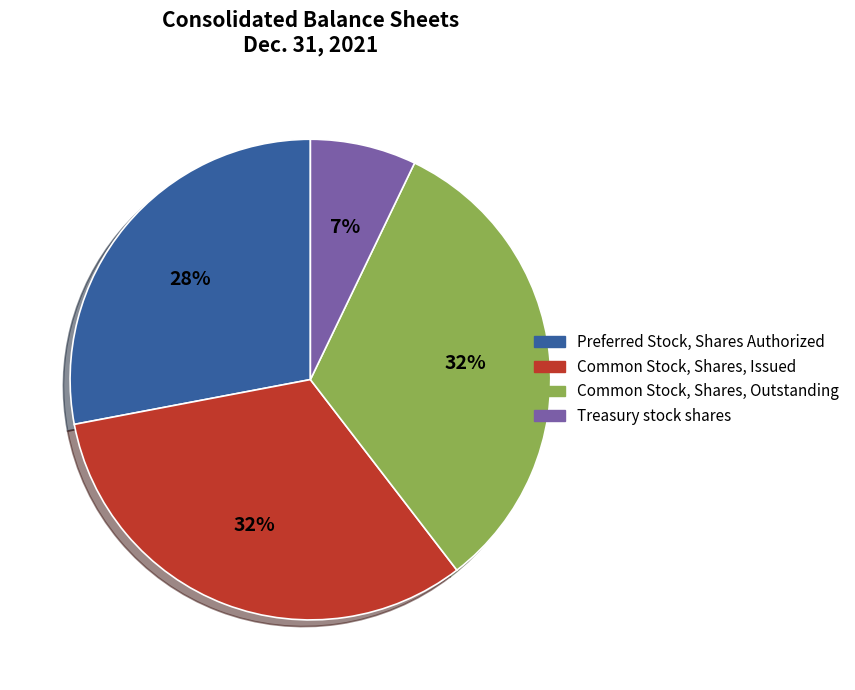

The Common Stock, Shares, Issued slice represents 46% of the pie. True or false?

False